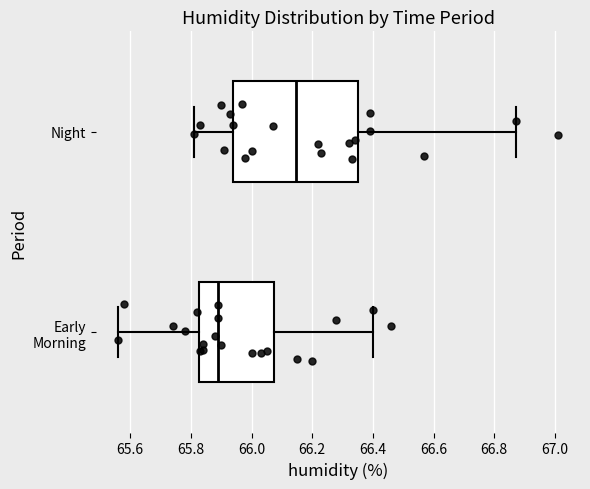

Comparing the boxes themselves (not the whiskers), which one is the widest?

Night